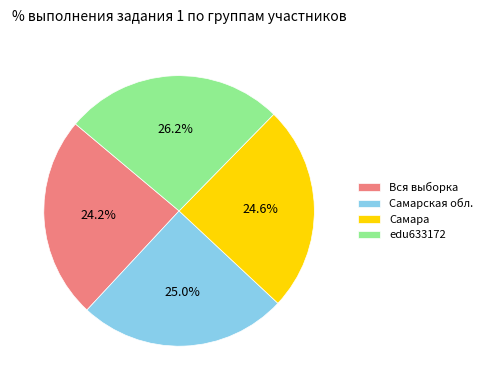

Is there any slice that represents more than half of the pie?

No